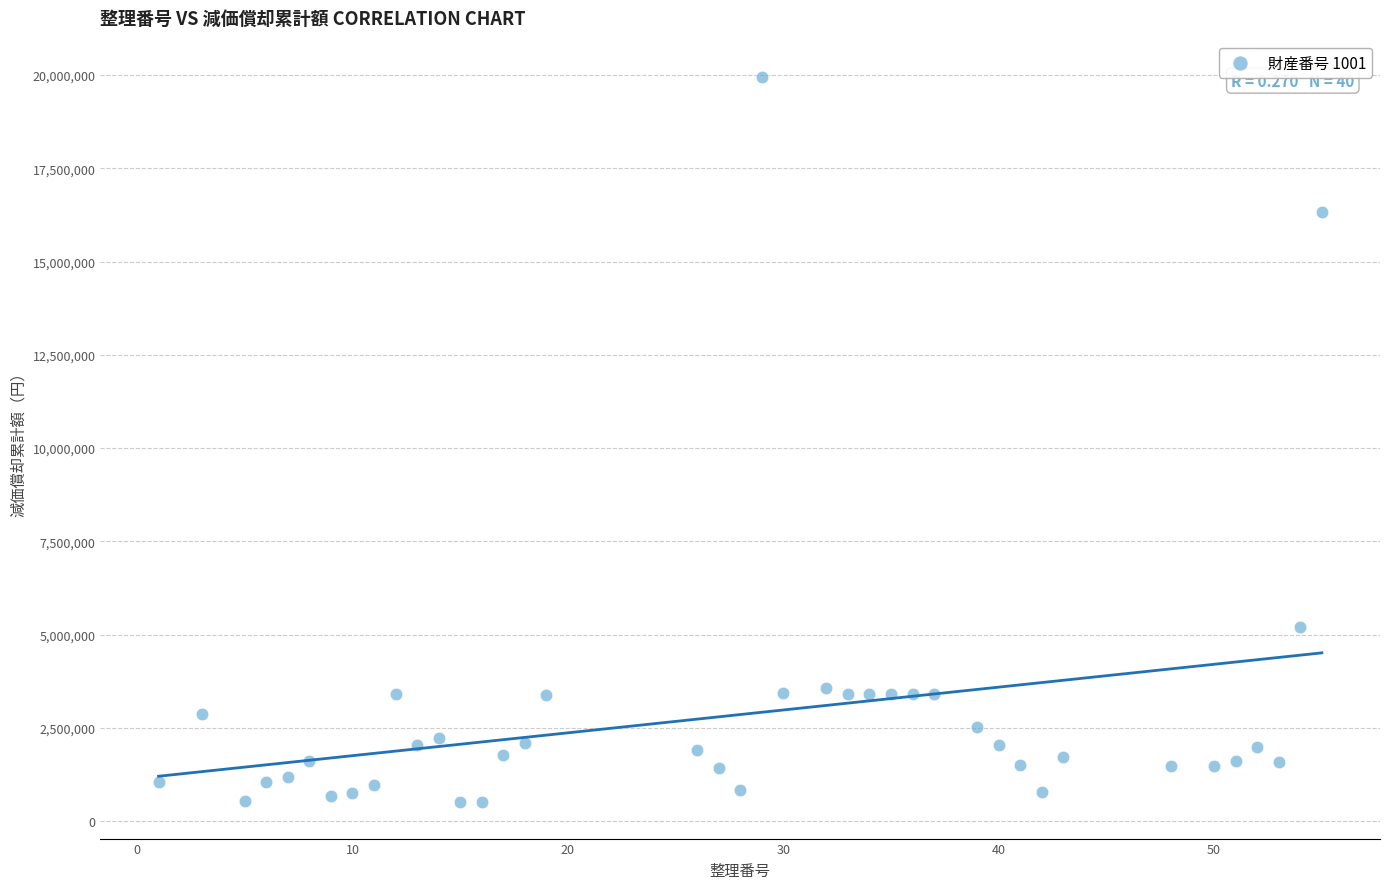

What Y value in the scatter plot is closest to 10226999?

5201699